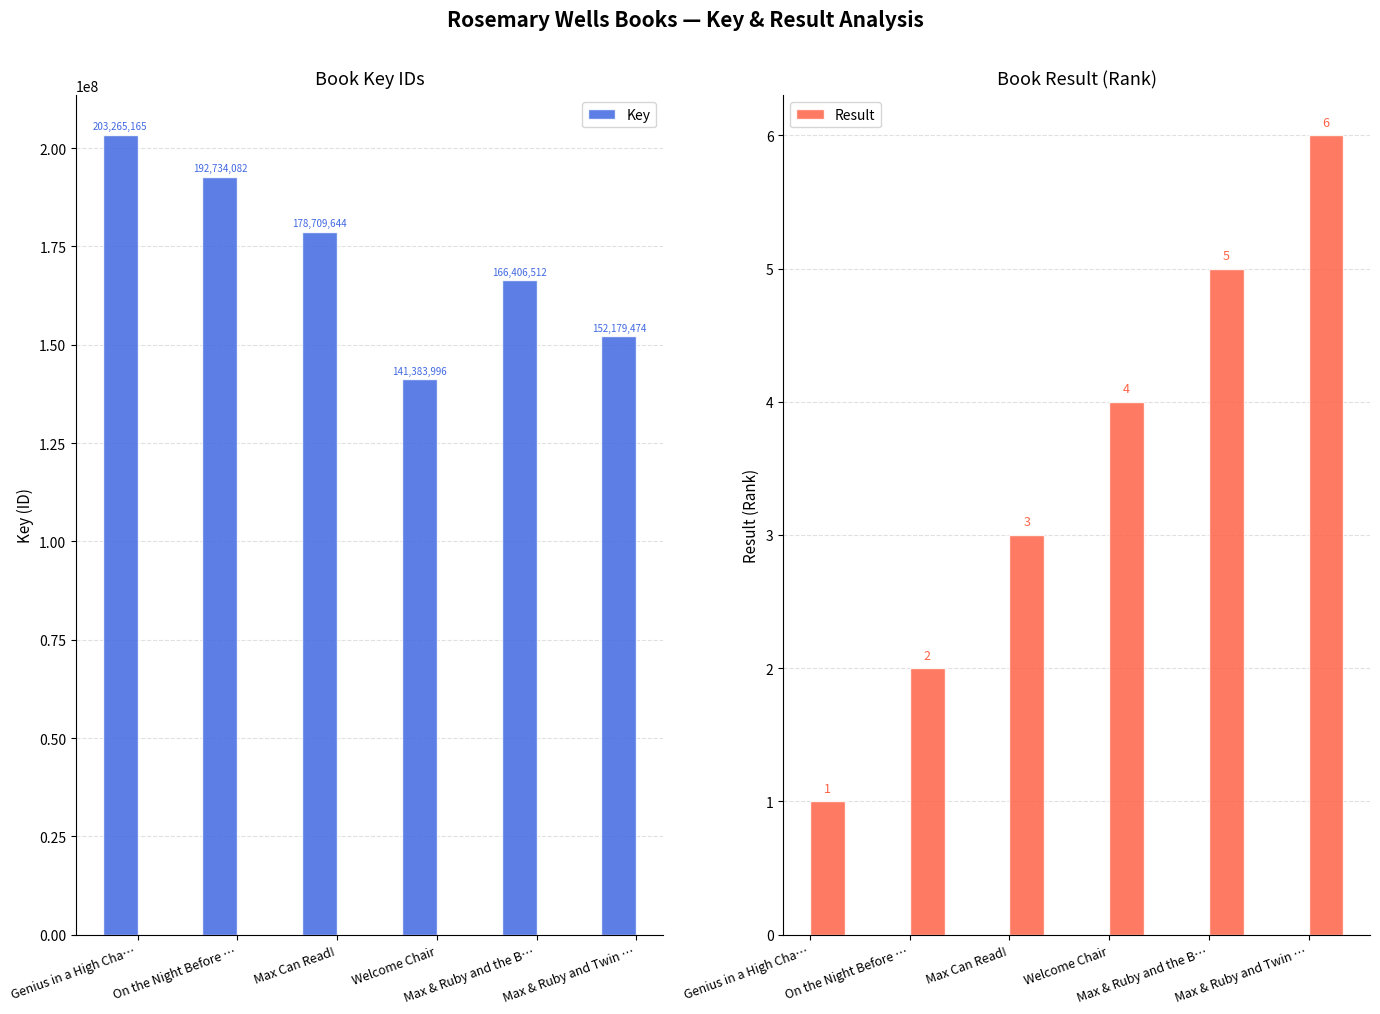

What is the label of the 3rd bar from the right?

Welcome Chair